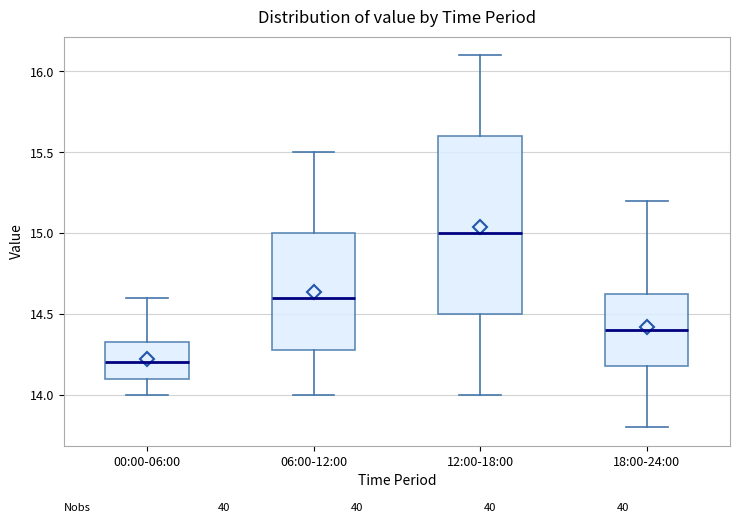

Reading left to right, read every box against the y-axis: the position of its median line, the range the box covers, and the ends of its whiskers. The values are not printed on the chart, so give them approximately, as read against the axis.

00:00-06:00: median 14.20, box 14.10 to 14.35, whiskers 14.00 to 14.60
06:00-12:00: median 14.60, box 14.30 to 15.00, whiskers 14.00 to 15.50
12:00-18:00: median 15.00, box 14.50 to 15.60, whiskers 14.00 to 16.10
18:00-24:00: median 14.40, box 14.20 to 14.65, whiskers 13.80 to 15.20